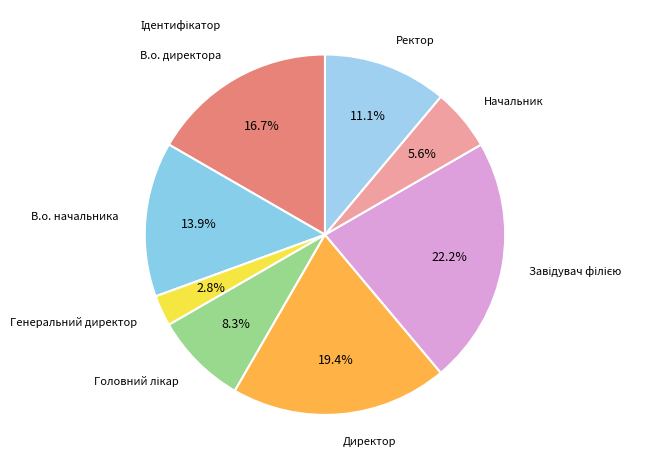

Count the number of slices in the pie.

8